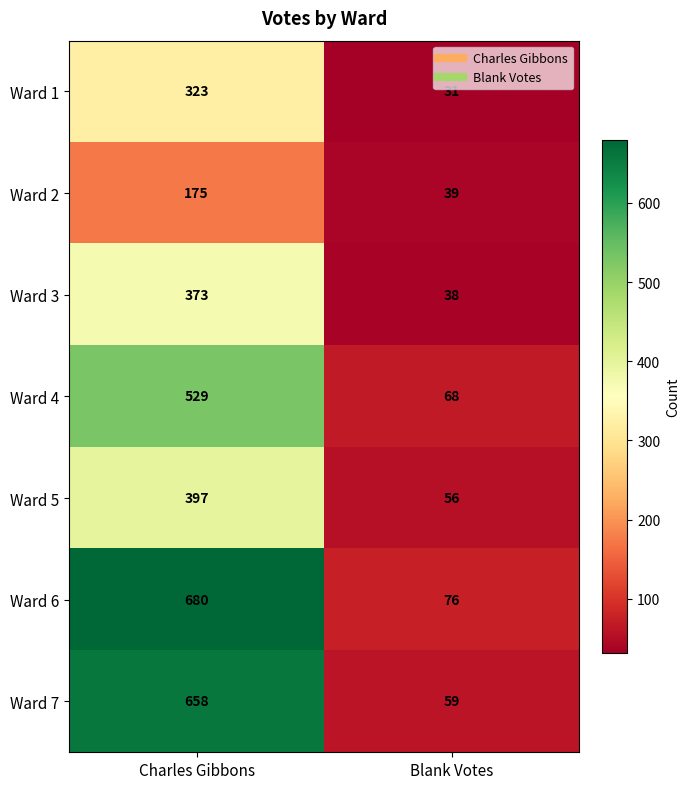

What is the difference between the Ward 6 values at Charles Gibbons and Blank Votes?

604